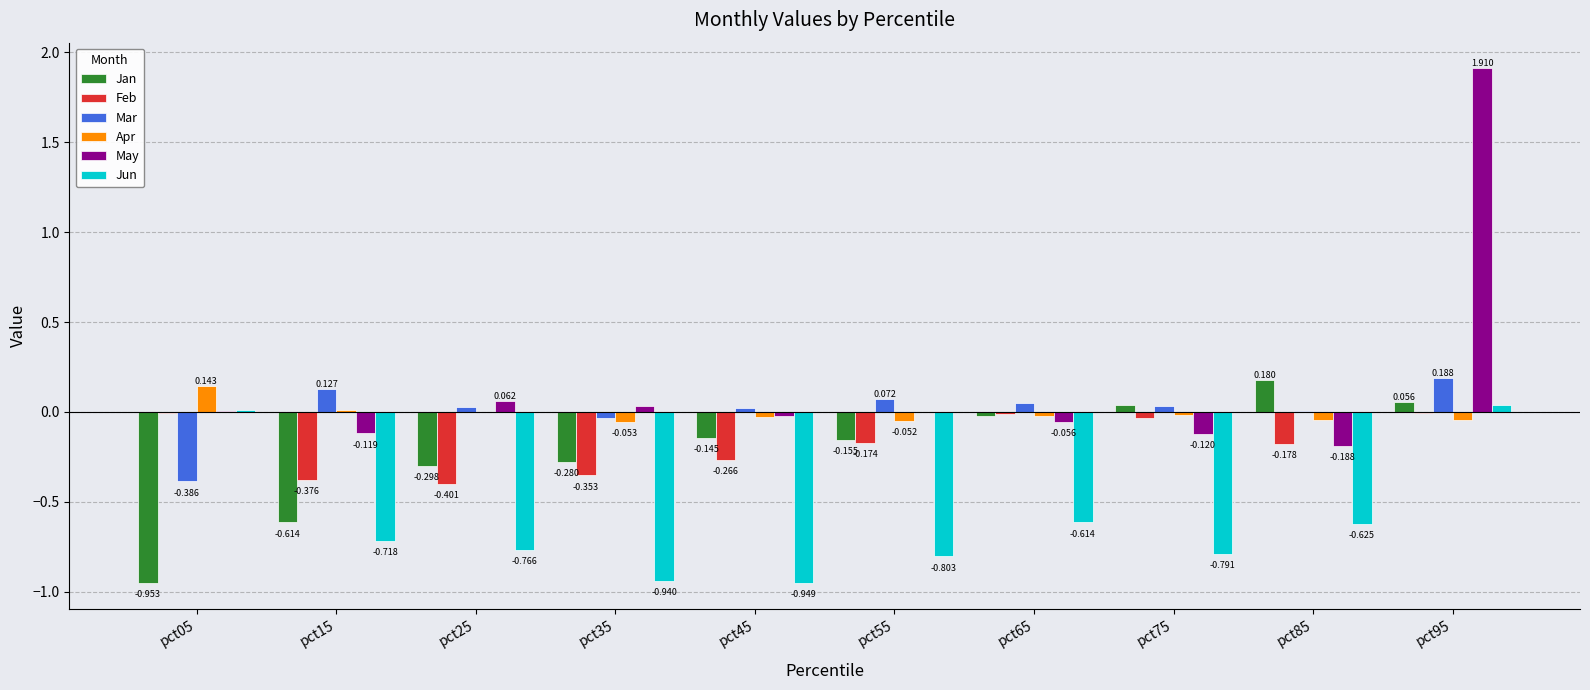

Which series changed the most between pct65 and pct75?

Jun